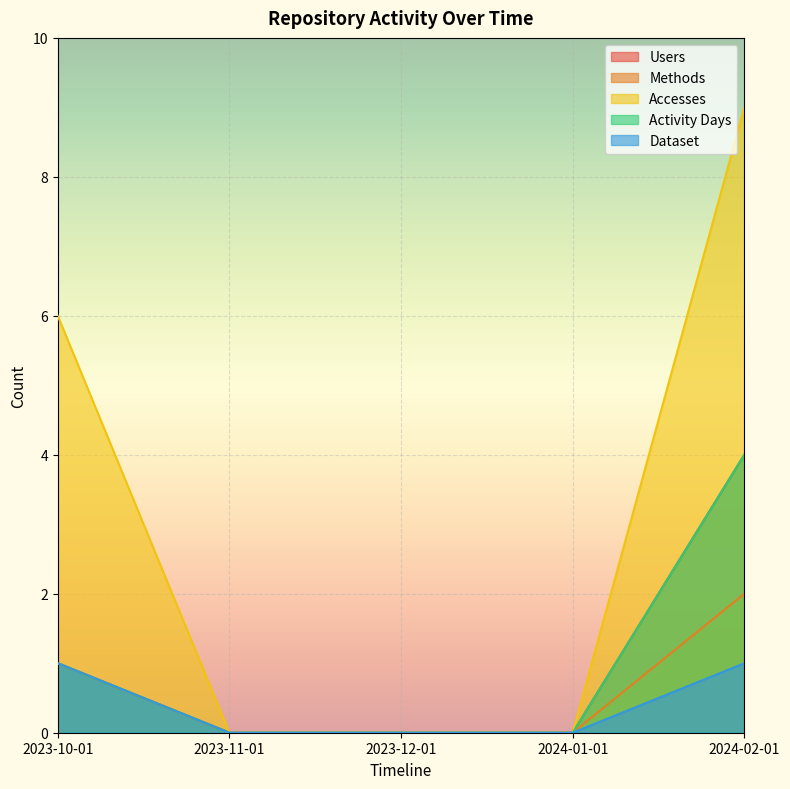

What is the value of the Users point at the 1st from the left?

1